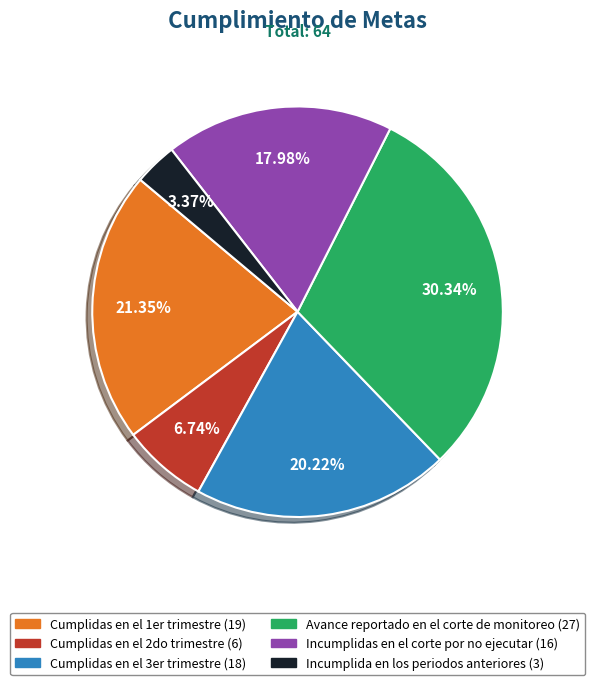

Between Cumplidas en el 3er trimestre and Cumplidas en el 2do trimestre, which is larger?

Cumplidas en el 3er trimestre